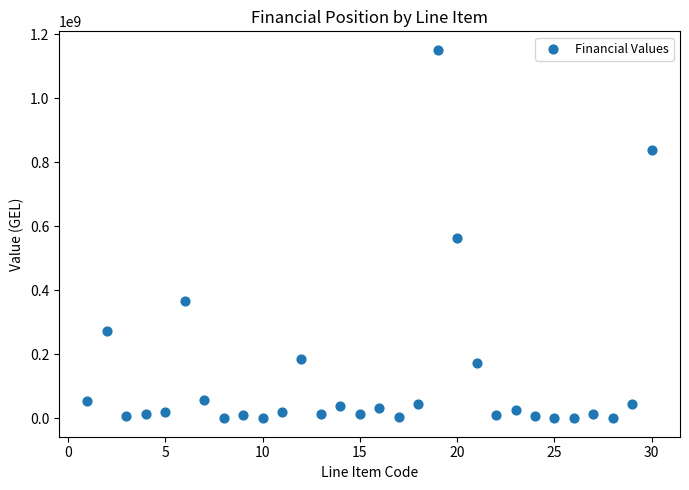

What Y value in the scatter plot is closest to 575776660?

562223311.9